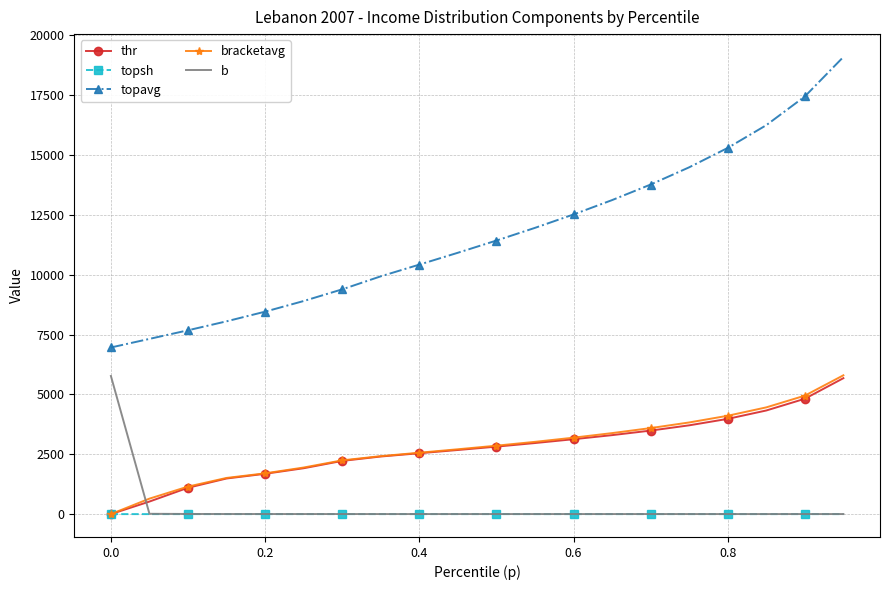

Which series has the largest total across all categories?

topavg